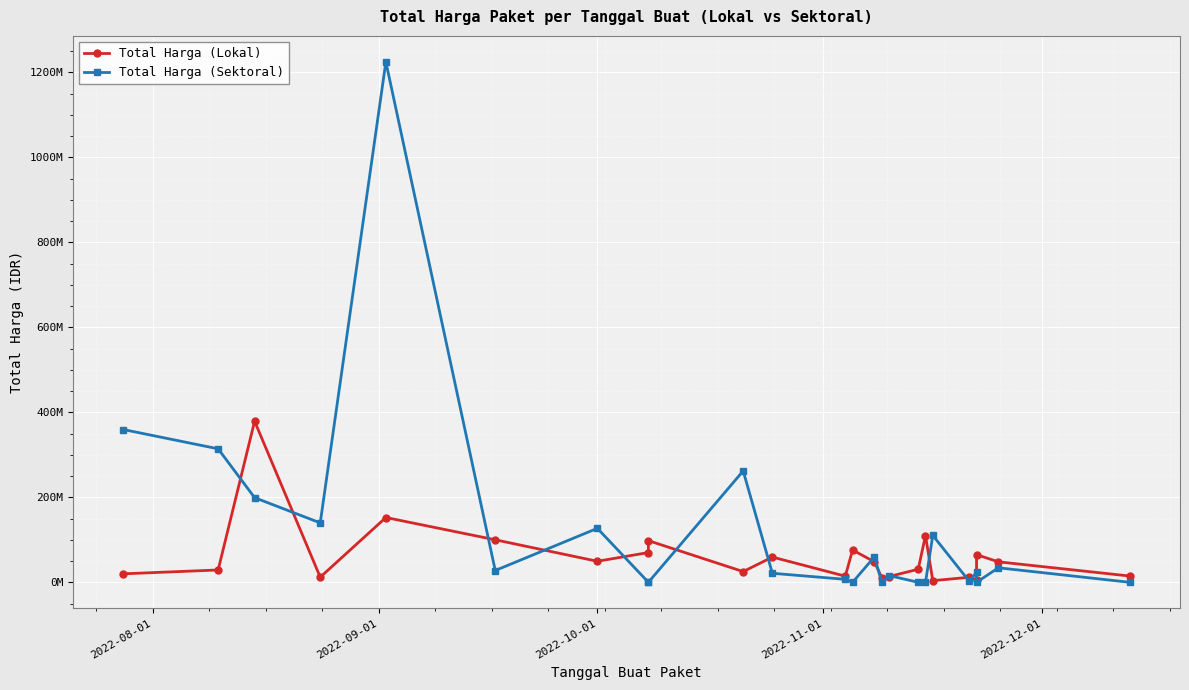

What is the value of the Total Harga (Lokal) point at the 22nd from the left?

65000000